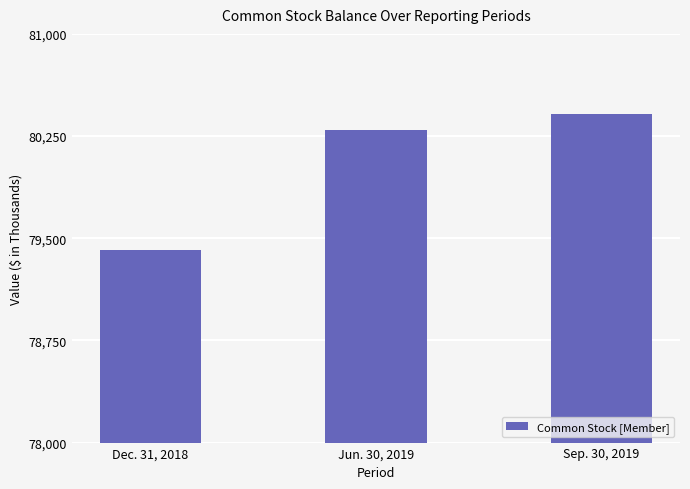

Rank the categories by value from highest to lowest.

Sep. 30, 2019, Jun. 30, 2019, Dec. 31, 2018